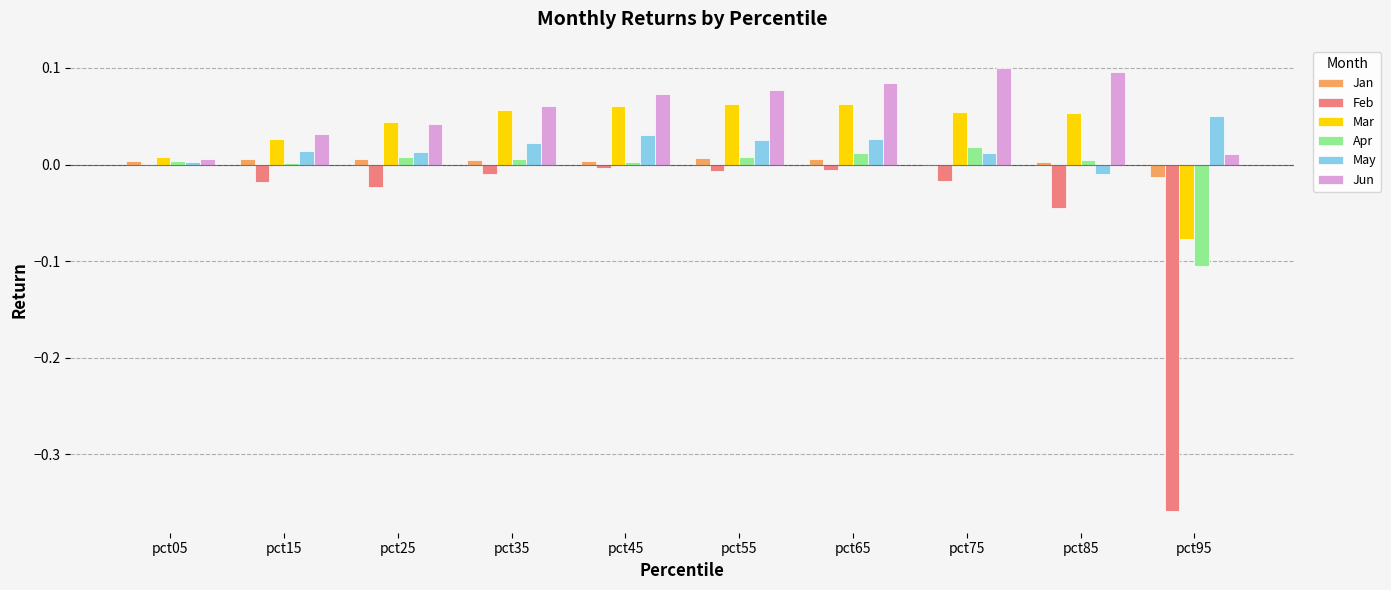

Is it true that May equals 0.0 at pct15?

True